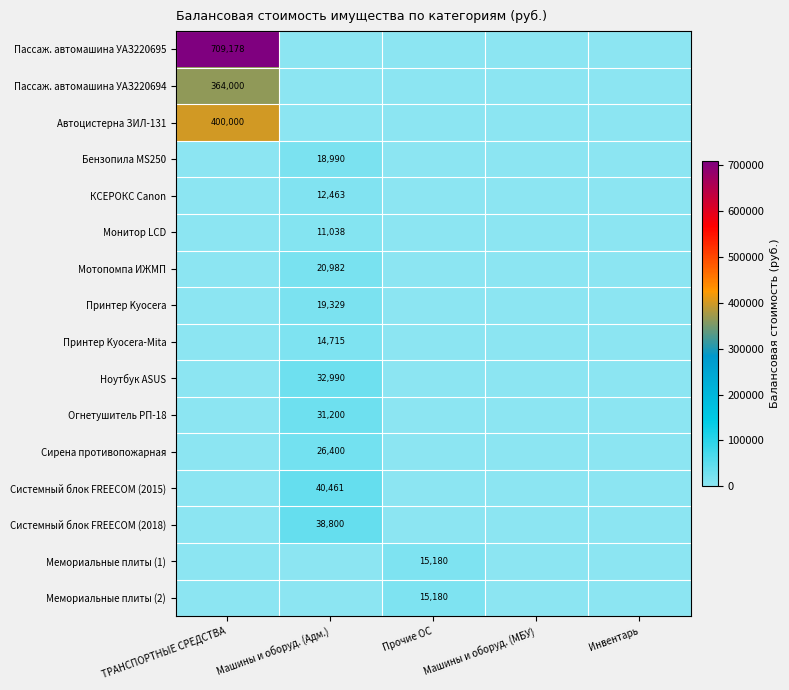

True or false: Огнетушитель РП-18 has a value of 49482 at Машины и оборуд. (Адм.).

False